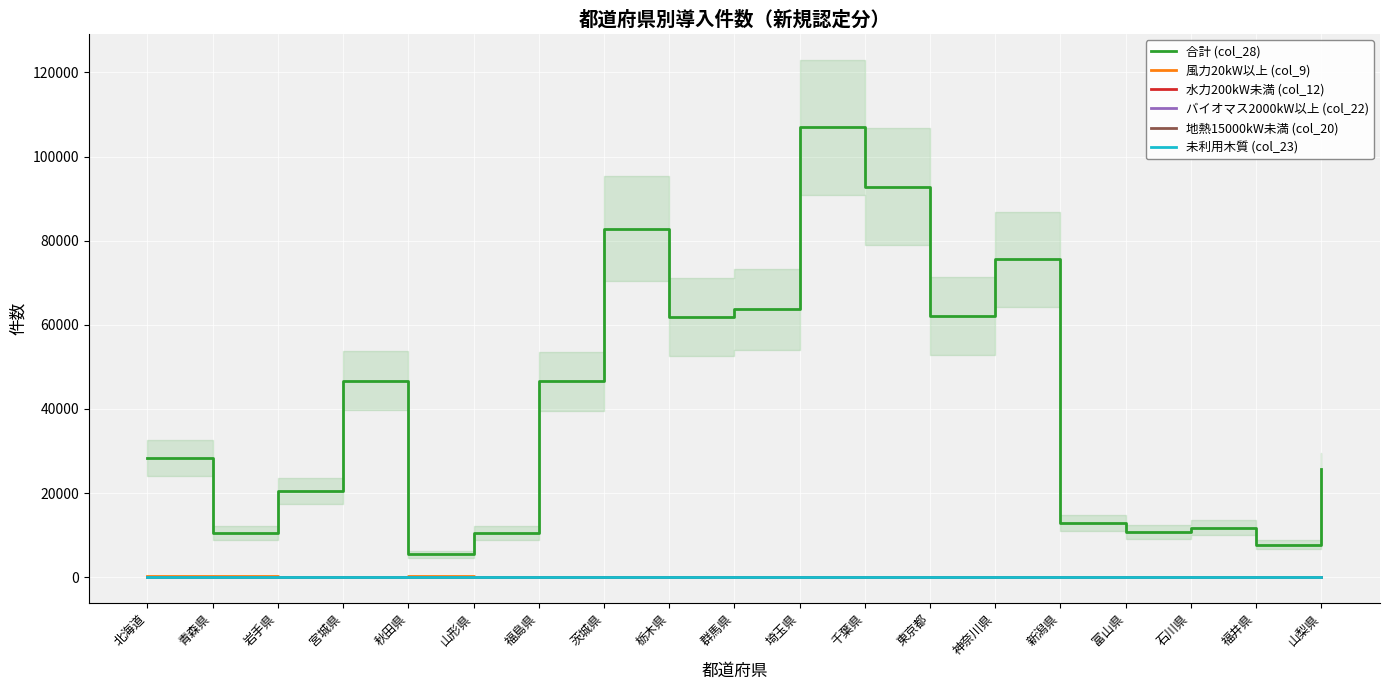

True or false: 地熱15000kW未満 (col_20) and 風力20kW以上 (col_9) intersect in this chart.

False